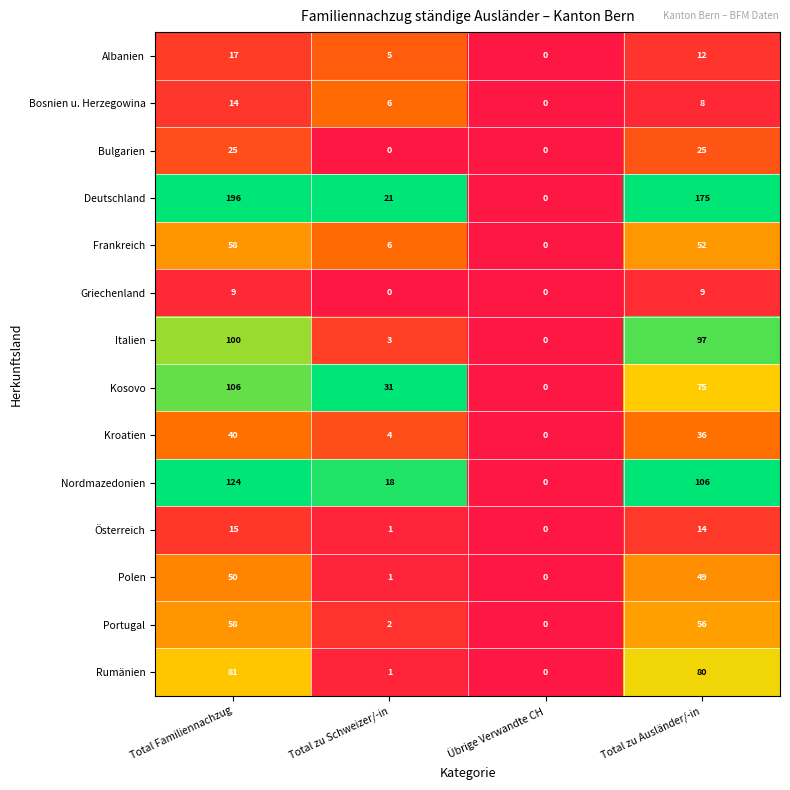

How many data points in Italien are less than 97?

2